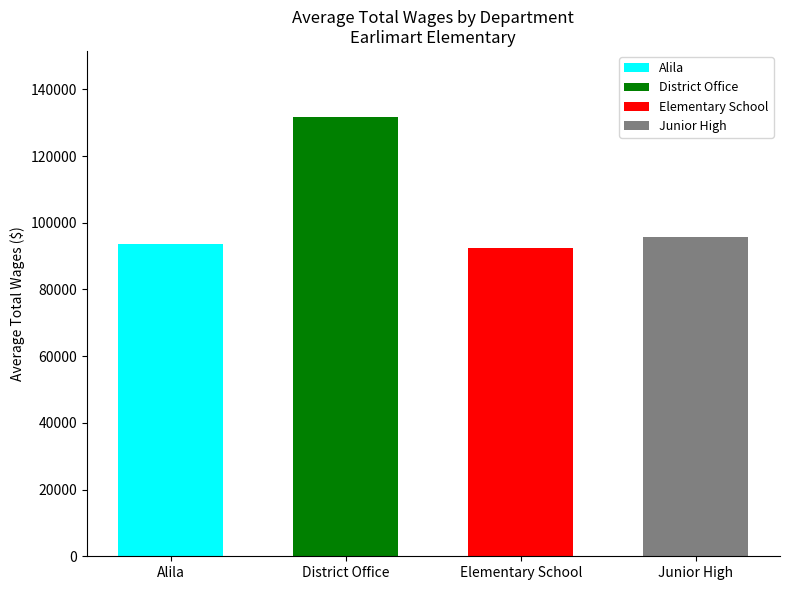

What is the difference between the second highest and minimum values?

3422.3